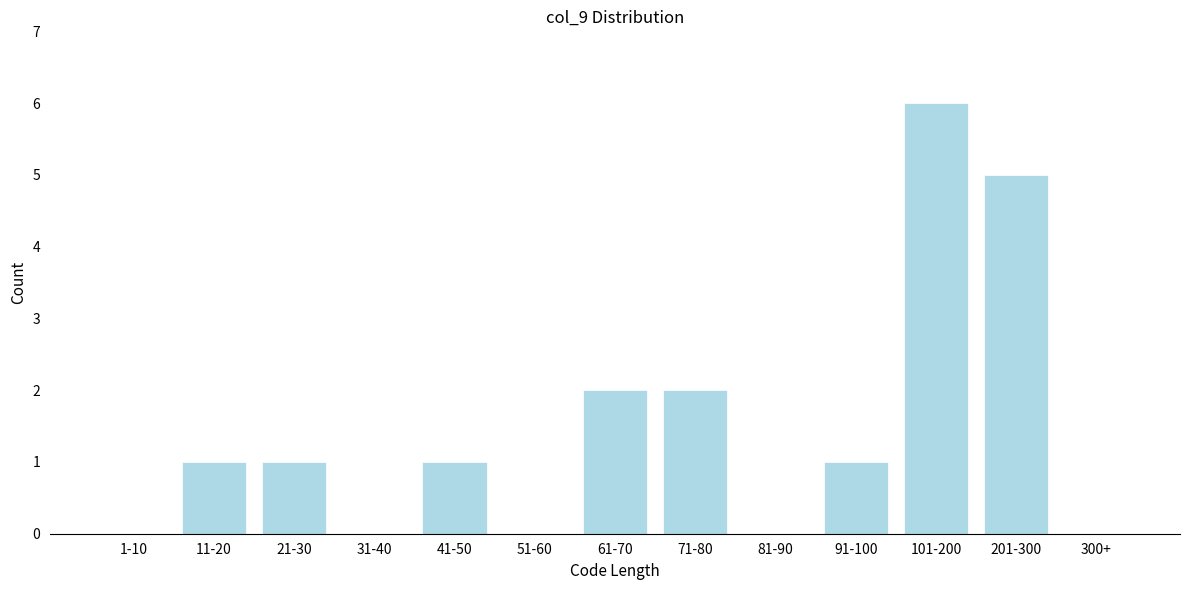

Reading left to right, transcribe all the data shown in this chart.

1-10=0	11-20=1	21-30=1	31-40=0	41-50=1	51-60=0	61-70=2	71-80=2	81-90=0	91-100=1	101-200=6	201-300=5	300+=0